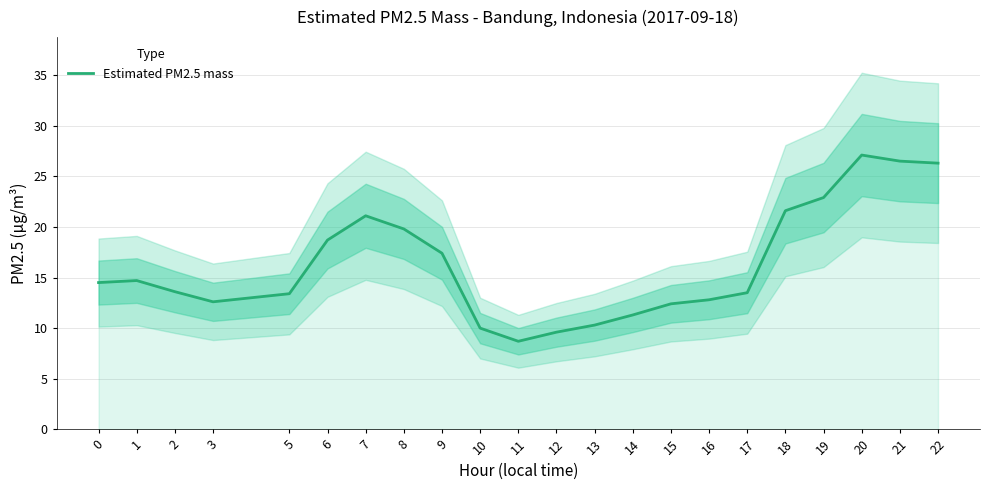

At which category does the data reach its first local valley?

3